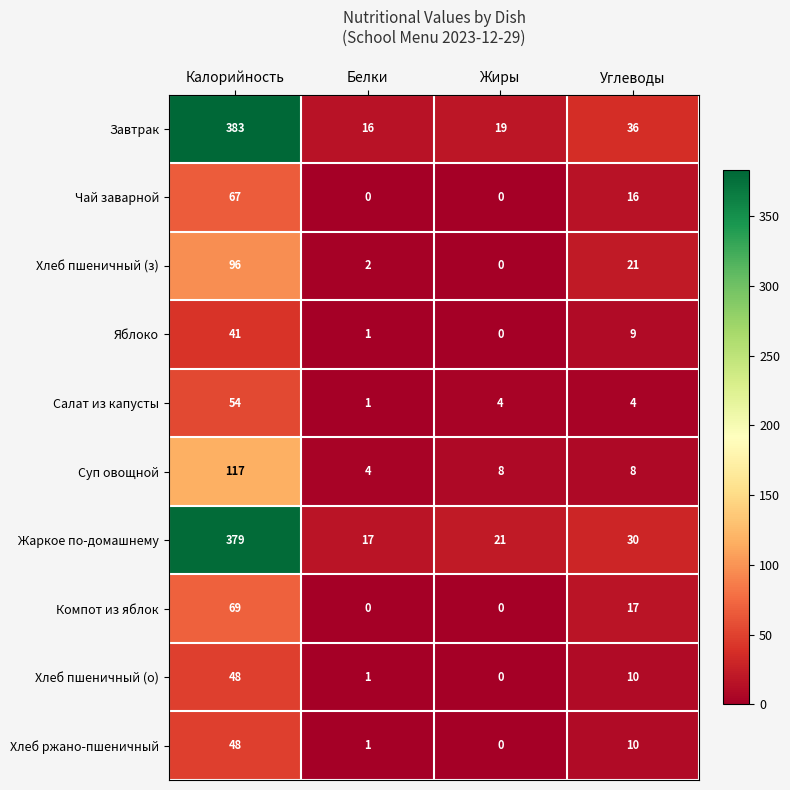

How many values in the Жаркое по-домашнему series are below 30?

2